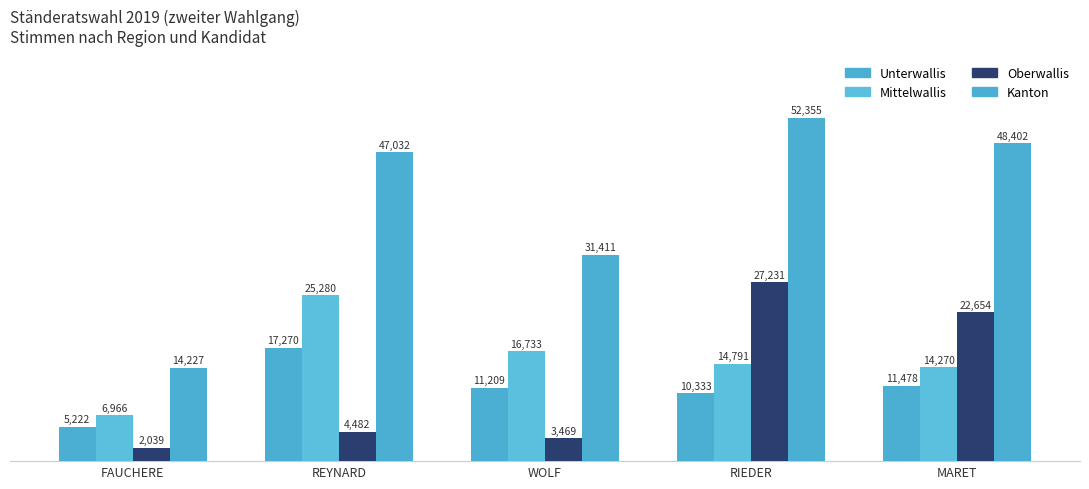

How many bars are there in each group?

4